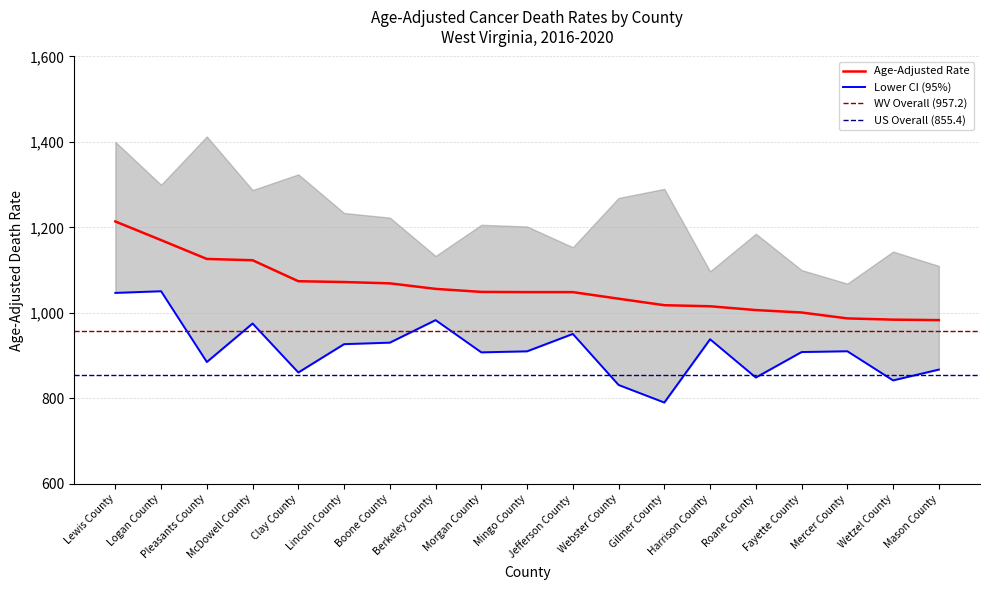

What is the maximum value shown in the chart?

1214.0